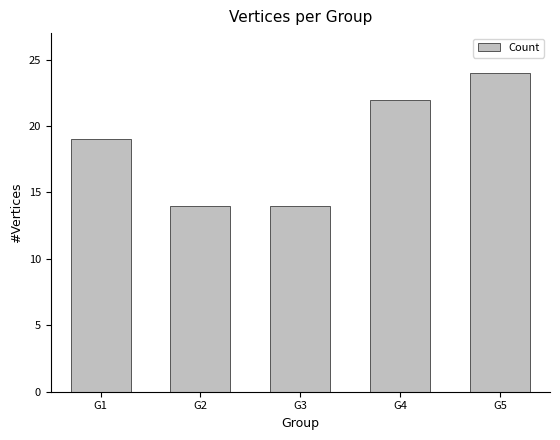

What is the average value?

19